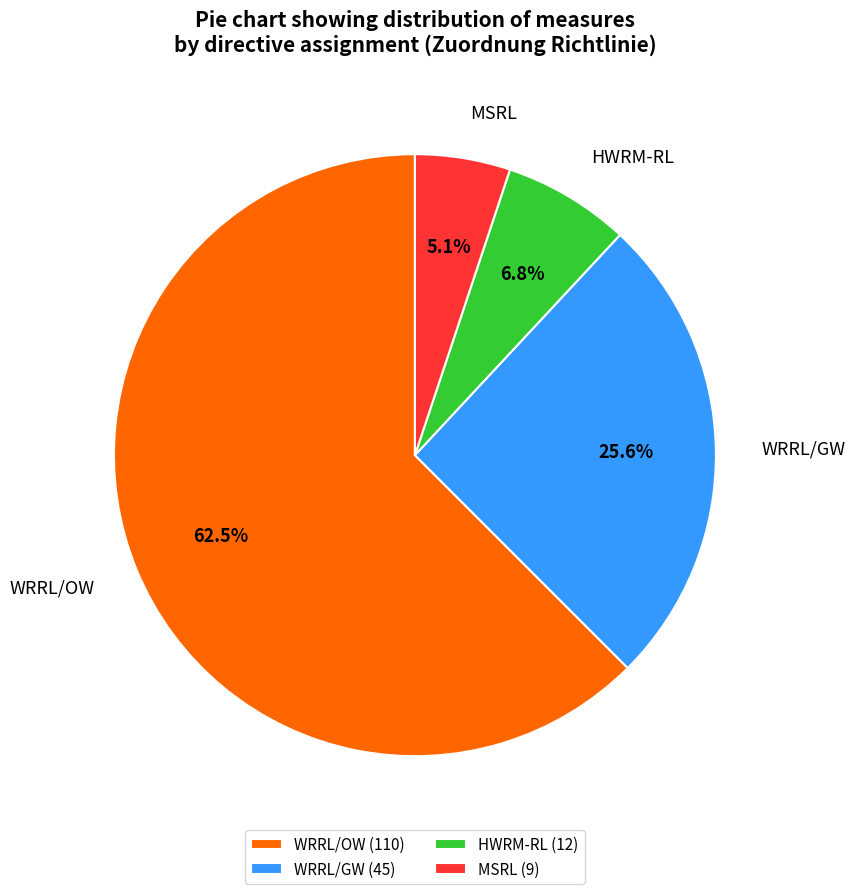

Between MSRL and WRRL/OW, which is larger?

WRRL/OW